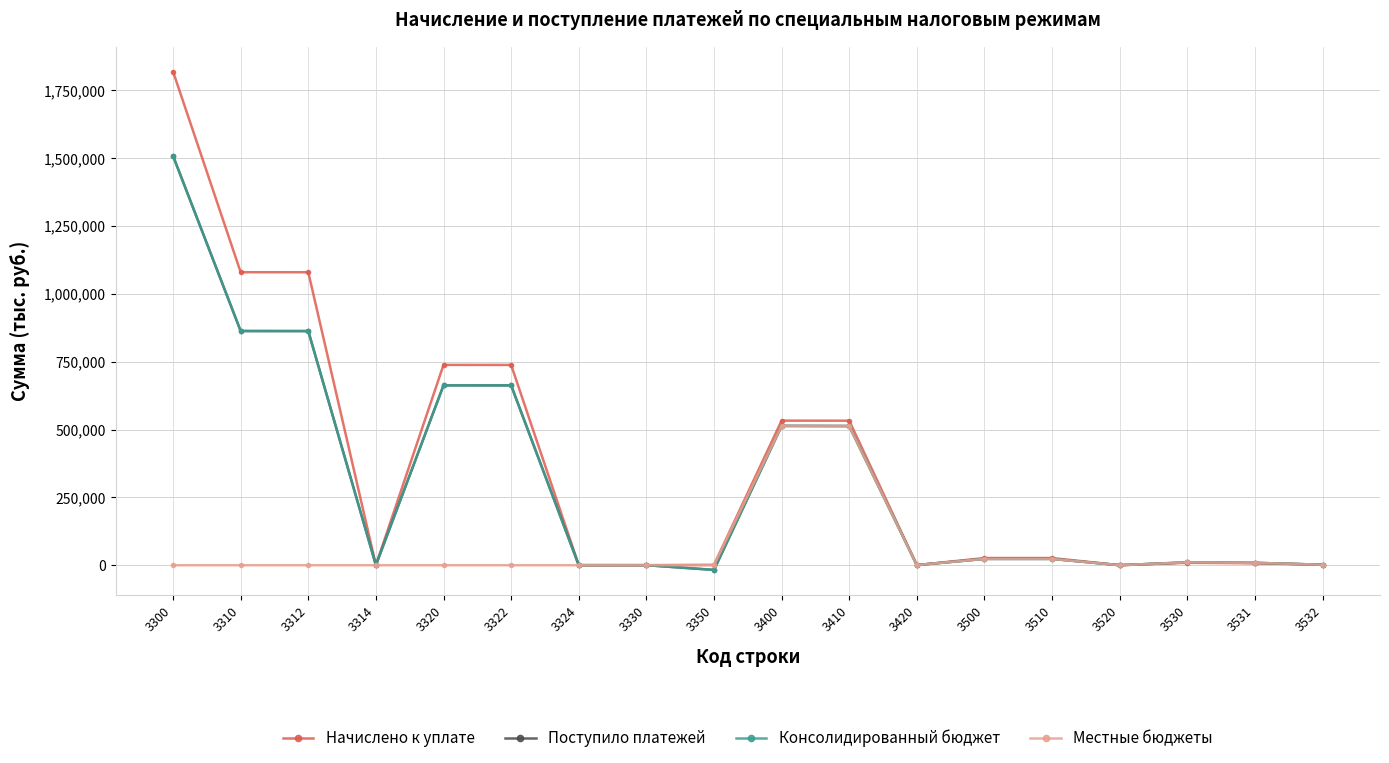

How many lines are shown in the chart?

4